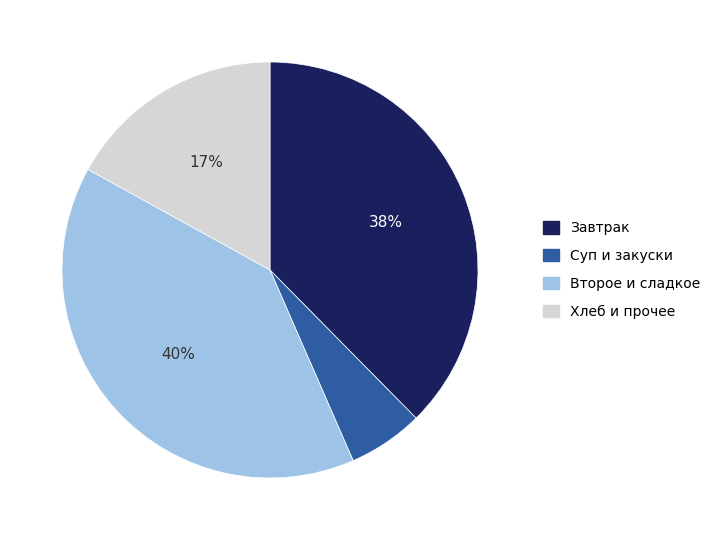

Is there any slice that represents more than half of the pie?

No